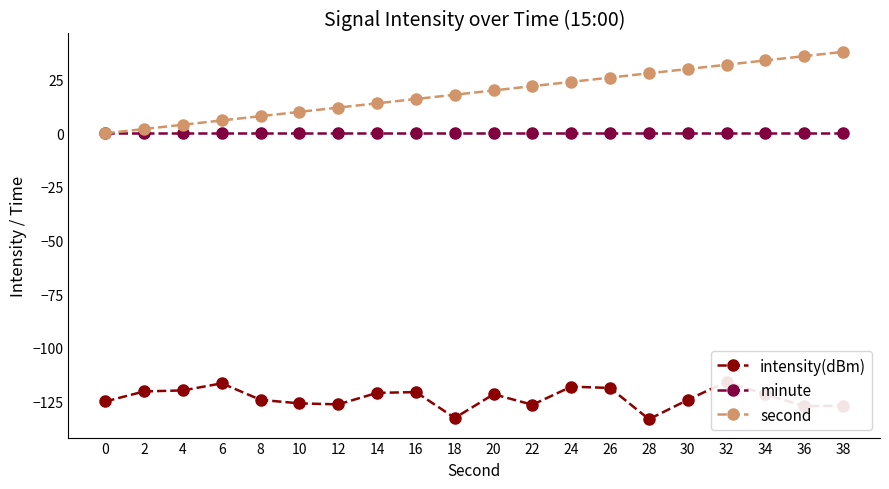

Which category has the lowest value across all series?

28